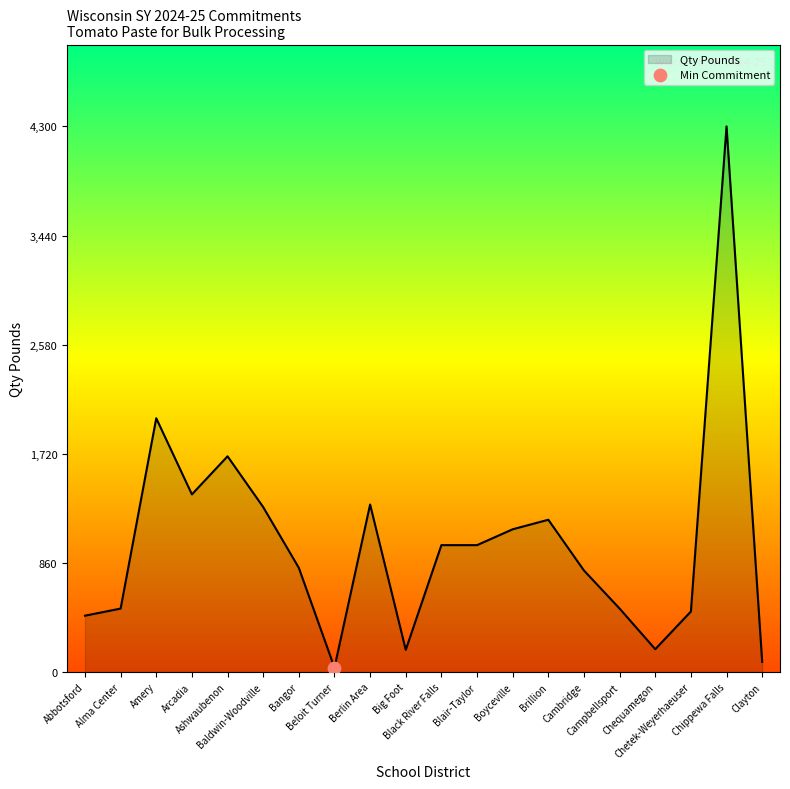

What is the ratio of the value at Brillion to the value at Clayton?

15.0